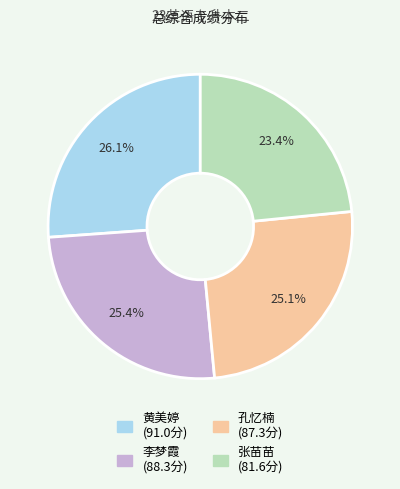

What is the smallest slice in the pie chart?

张苗苗